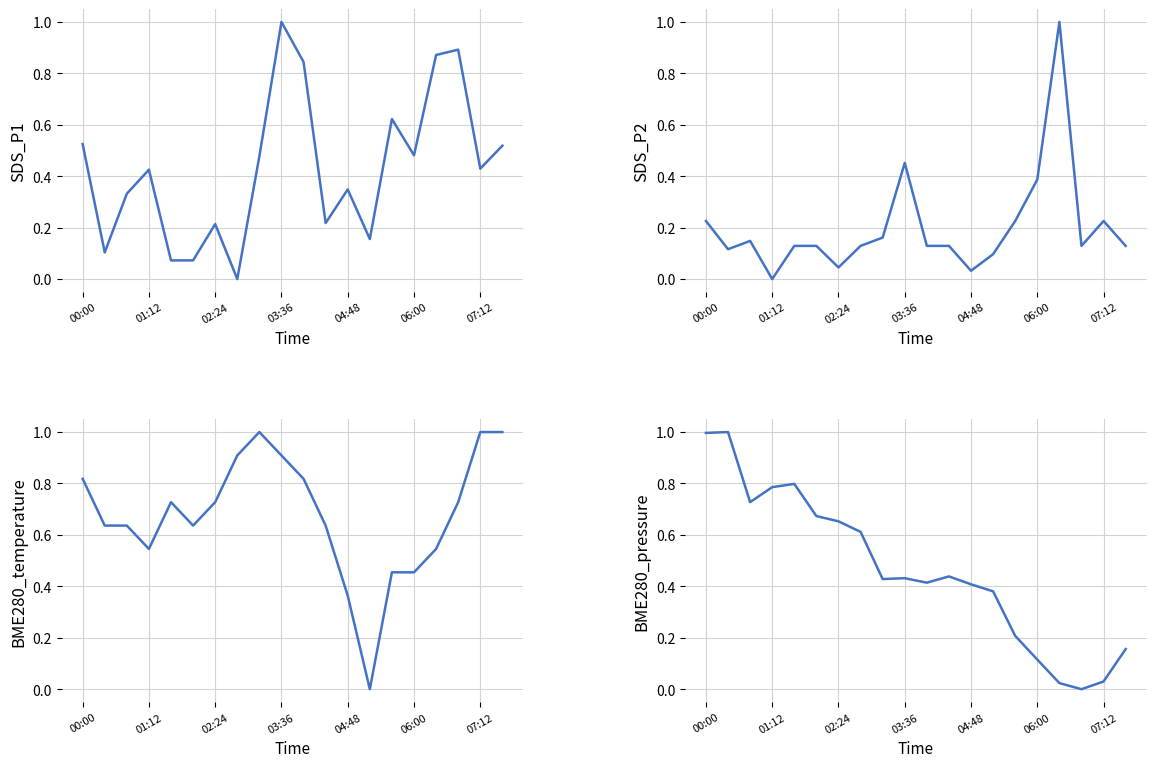

True or false: BME280_temperature has a value of 0.9 at 7.

True